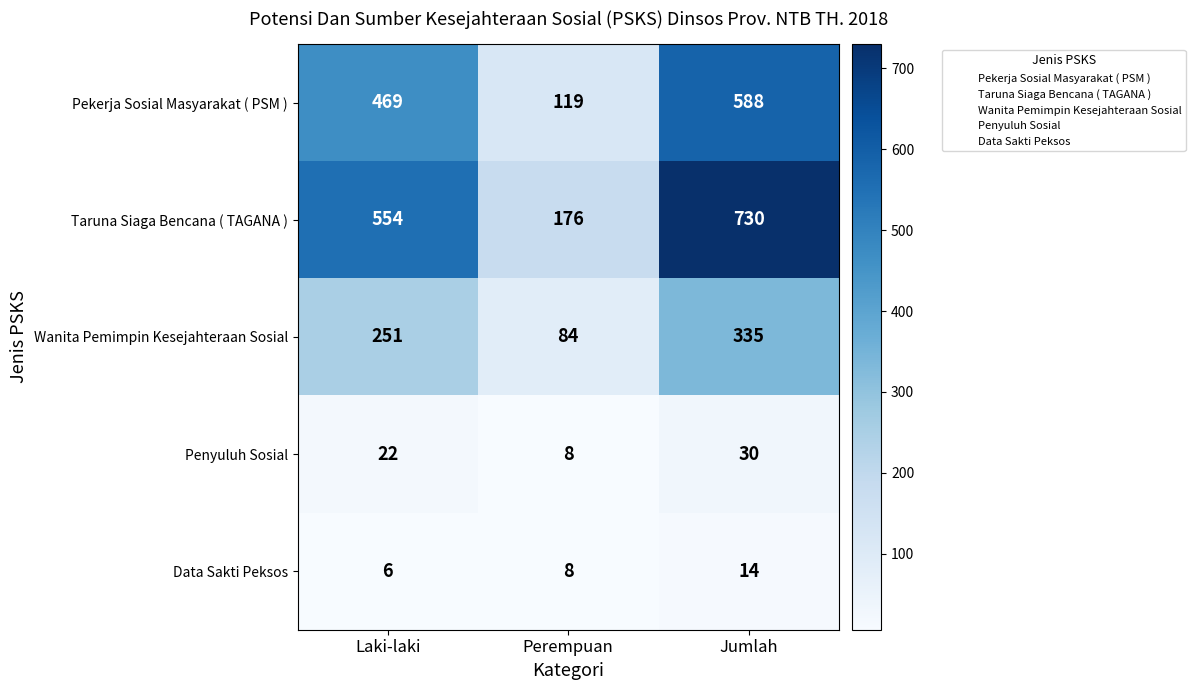

What is the difference between the highest and lowest values at Laki-laki?

548